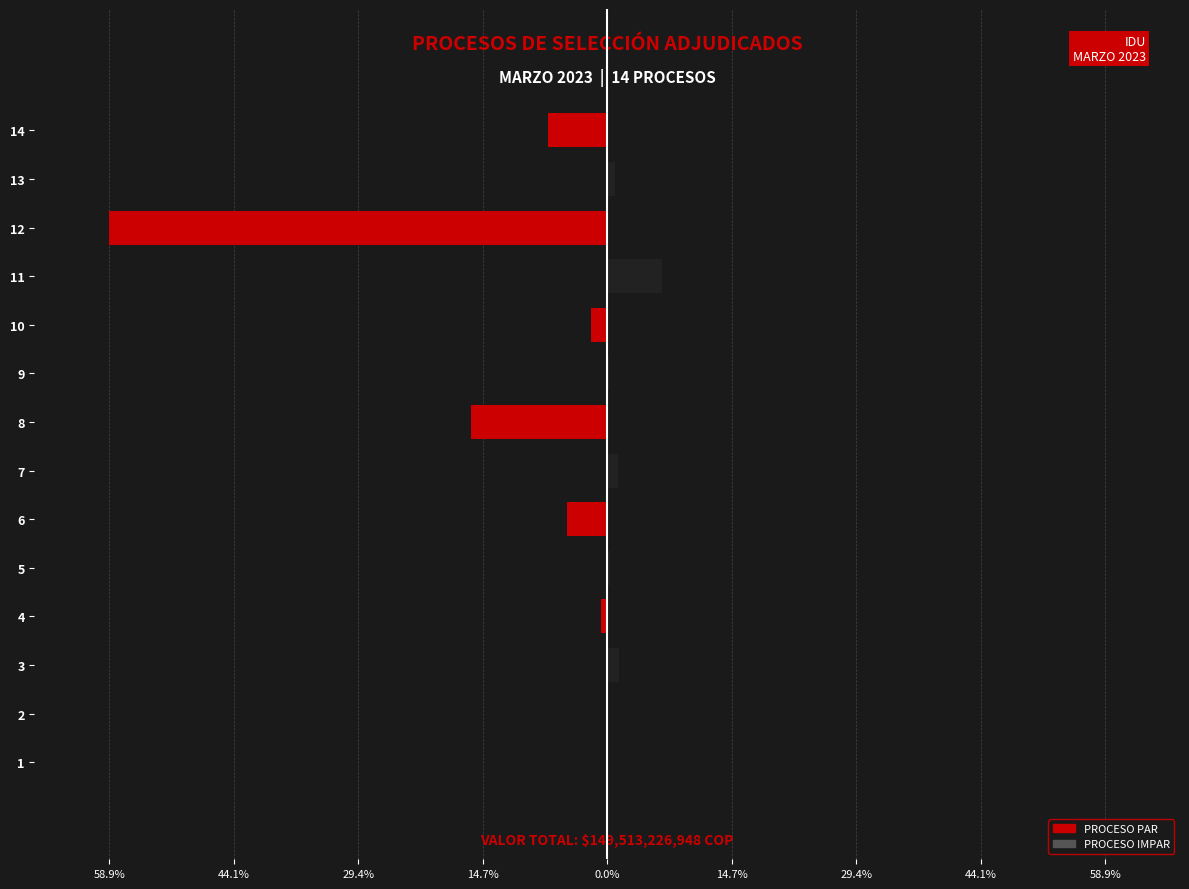

What is the value of the VALOR ADJUDICADO (par) bar at the 12th from the left?

-58.9